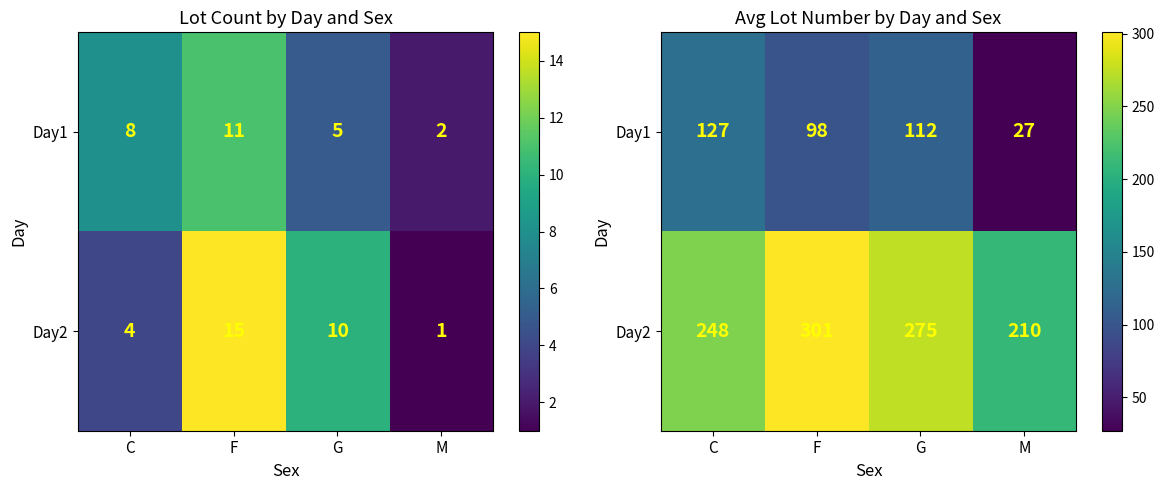

What is the highest value of the Day1 series?

127